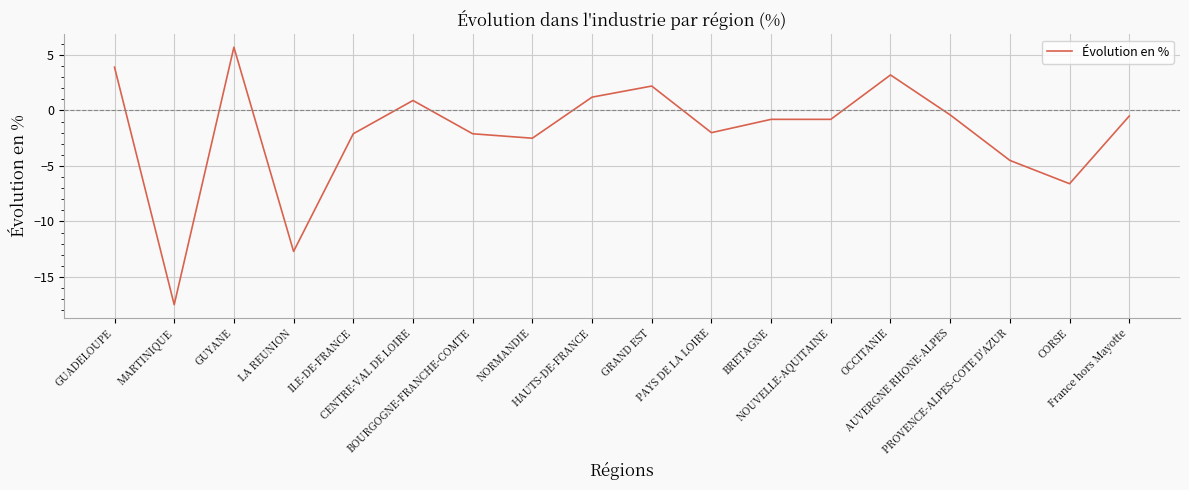

What position from the right is LA REUNION?

15